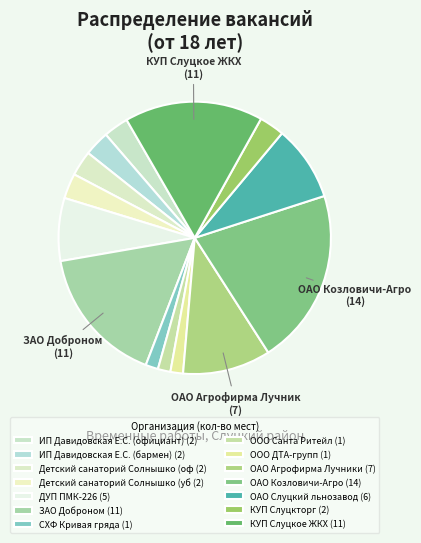

Count the number of slices in the pie.

14